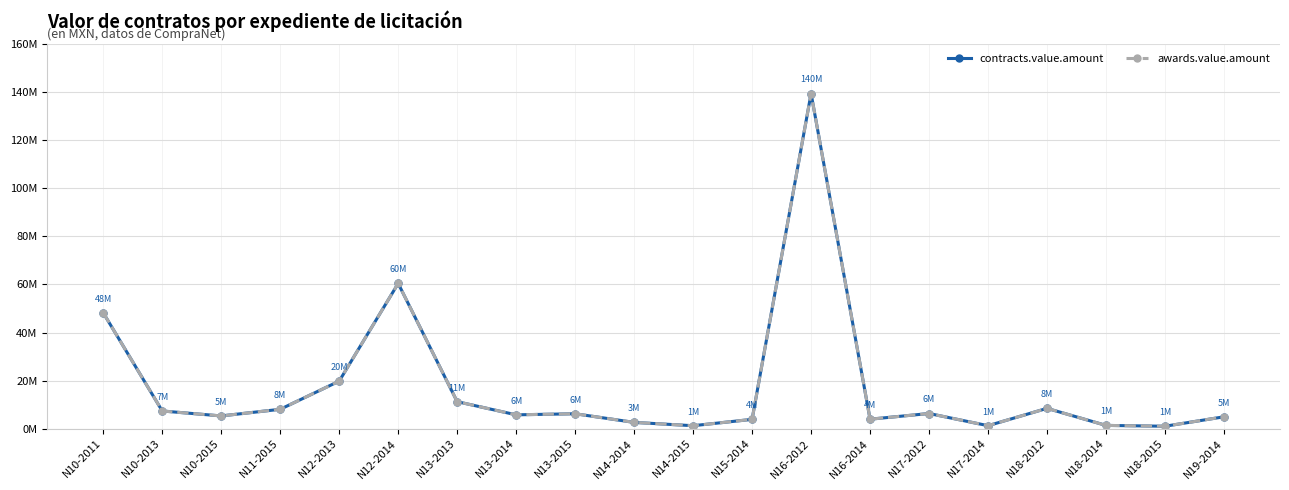

Is this an area chart (filled region under the line)?

No